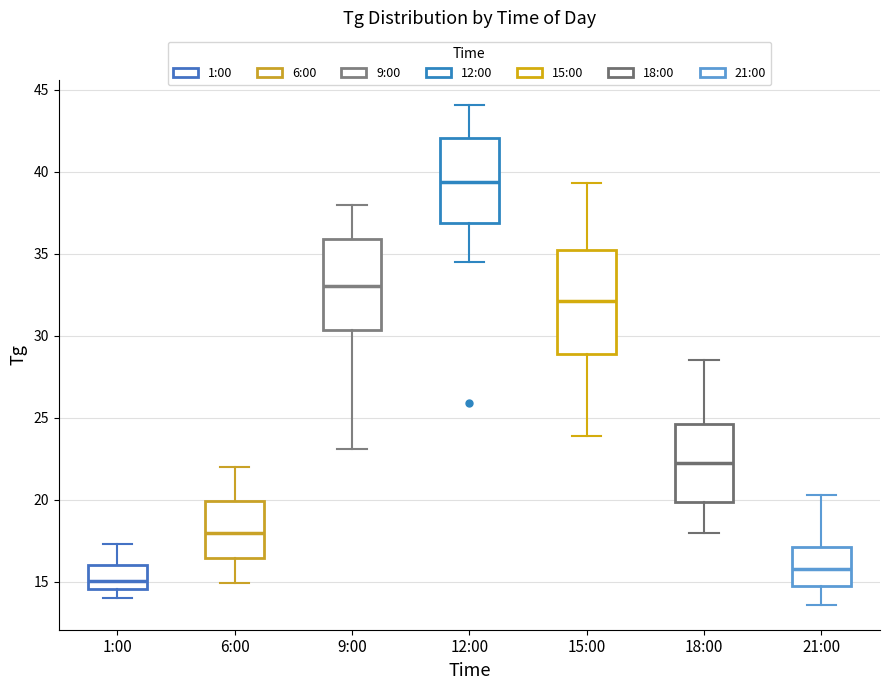

Which box is the tallest, from its lower edge to its upper edge?

15:00